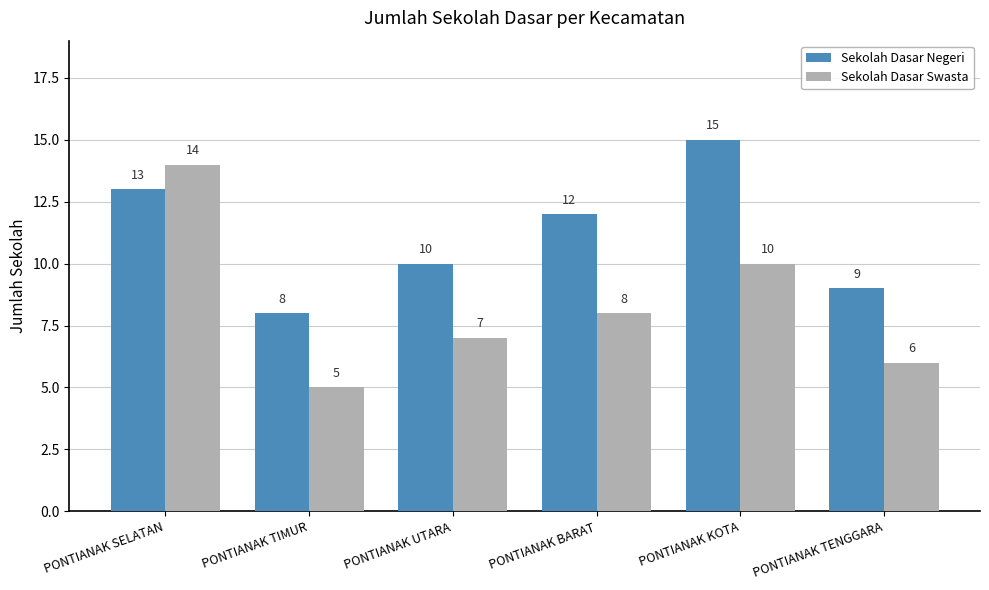

What is the label of the 3rd bar from the right?

PONTIANAK BARAT